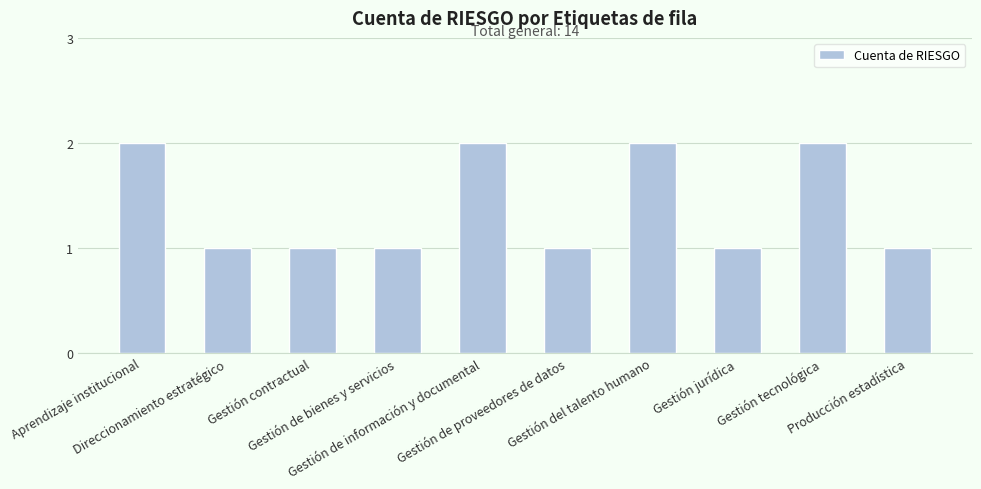

What is the difference between the maximum and minimum values?

1